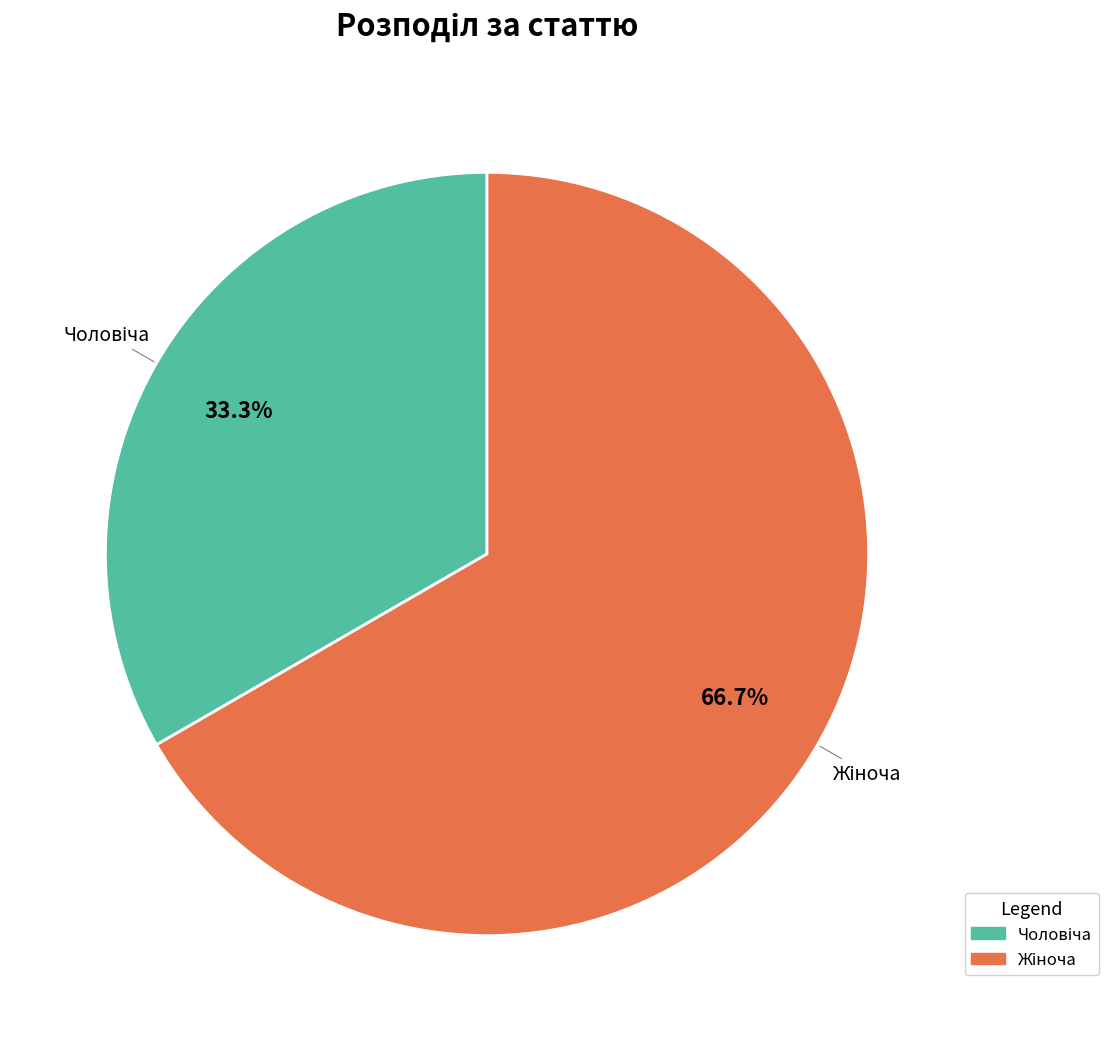

Does any single category account for the majority?

Yes